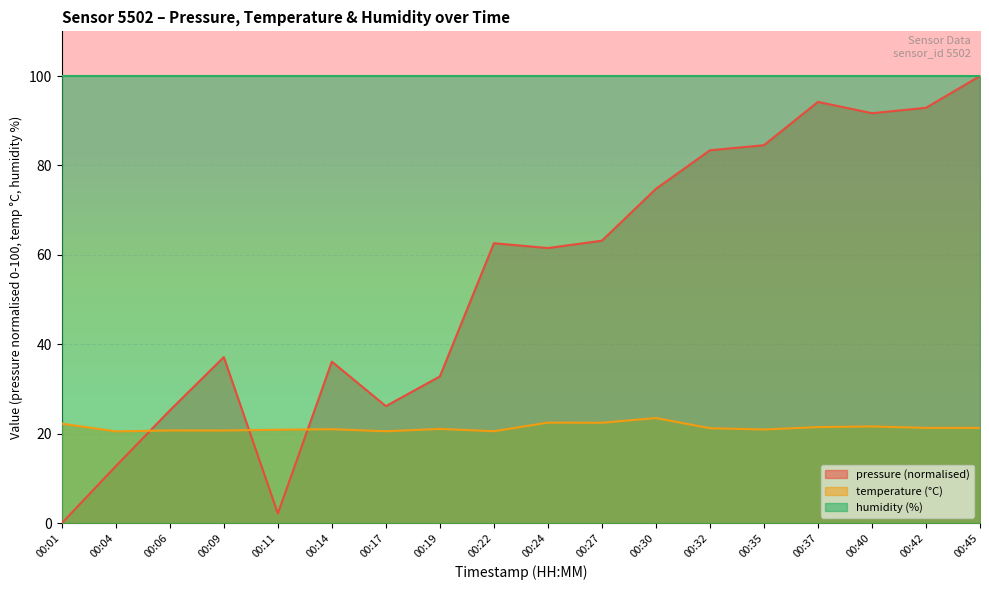

How many interior local peaks does the pressure series have?

4